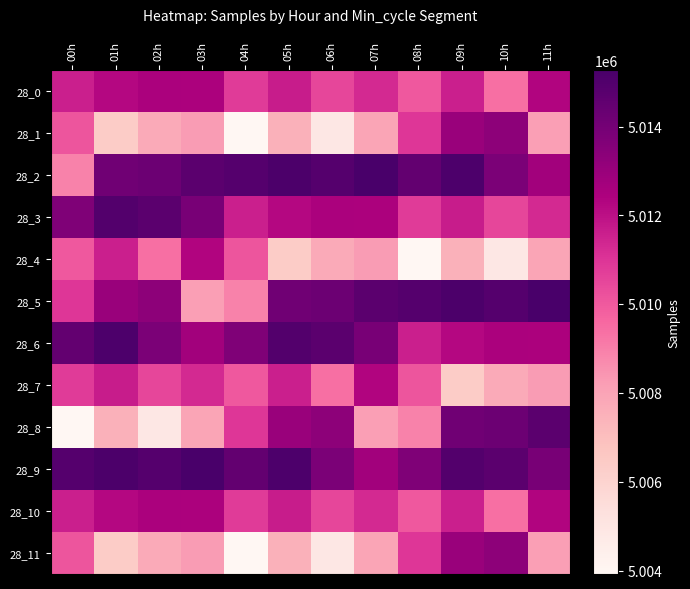

Reading right to left, transcribe all the data shown in this chart.

28_0: 11h=5012347	10h=5009395	09h=5011569	08h=5010001	07h=5011296	06h=5010487	05h=5011652	04h=5010832	03h=5012477	02h=5012504	01h=5012256	00h=5011585
28_1: 11h=5008180	10h=5013314	09h=5013002	08h=5010961	07h=5007942	06h=5004894	05h=5007498	04h=5003924	03h=5008249	02h=5007741	01h=5006402	00h=5010090
28_2: 11h=5012731	10h=5013788	09h=5015101	08h=5014494	07h=5015276	06h=5014919	05h=5015162	04h=5014895	03h=5014709	02h=5014212	01h=5014096	00h=5008914
28_3: 11h=5011296	10h=5010487	09h=5011652	08h=5010832	07h=5012477	06h=5012504	05h=5012256	04h=5011585	03h=5013897	02h=5014736	01h=5014955	00h=5013691
28_4: 11h=5007942	10h=5004894	09h=5007498	08h=5003924	07h=5008249	06h=5007741	05h=5006402	04h=5010090	03h=5012347	02h=5009395	01h=5011569	00h=5010001
28_5: 11h=5015276	10h=5014919	09h=5015162	08h=5014895	07h=5014709	06h=5014212	05h=5014096	04h=5008914	03h=5008180	02h=5013314	01h=5013002	00h=5010961
28_6: 11h=5012477	10h=5012504	09h=5012256	08h=5011585	07h=5013897	06h=5014736	05h=5014955	04h=5013691	03h=5012731	02h=5013788	01h=5015101	00h=5014494
28_7: 11h=5008249	10h=5007741	09h=5006402	08h=5010090	07h=5012347	06h=5009395	05h=5011569	04h=5010001	03h=5011296	02h=5010487	01h=5011652	00h=5010832
28_8: 11h=5014709	10h=5014212	09h=5014096	08h=5008914	07h=5008180	06h=5013314	05h=5013002	04h=5010961	03h=5007942	02h=5004894	01h=5007498	00h=5003924
28_9: 11h=5013897	10h=5014736	09h=5014955	08h=5013691	07h=5012731	06h=5013788	05h=5015101	04h=5014494	03h=5015276	02h=5014919	01h=5015162	00h=5014895
28_10: 11h=5012347	10h=5009395	09h=5011569	08h=5010001	07h=5011296	06h=5010487	05h=5011652	04h=5010832	03h=5012477	02h=5012504	01h=5012256	00h=5011585
28_11: 11h=5008180	10h=5013314	09h=5013002	08h=5010961	07h=5007942	06h=5004894	05h=5007498	04h=5003924	03h=5008249	02h=5007741	01h=5006402	00h=5010090